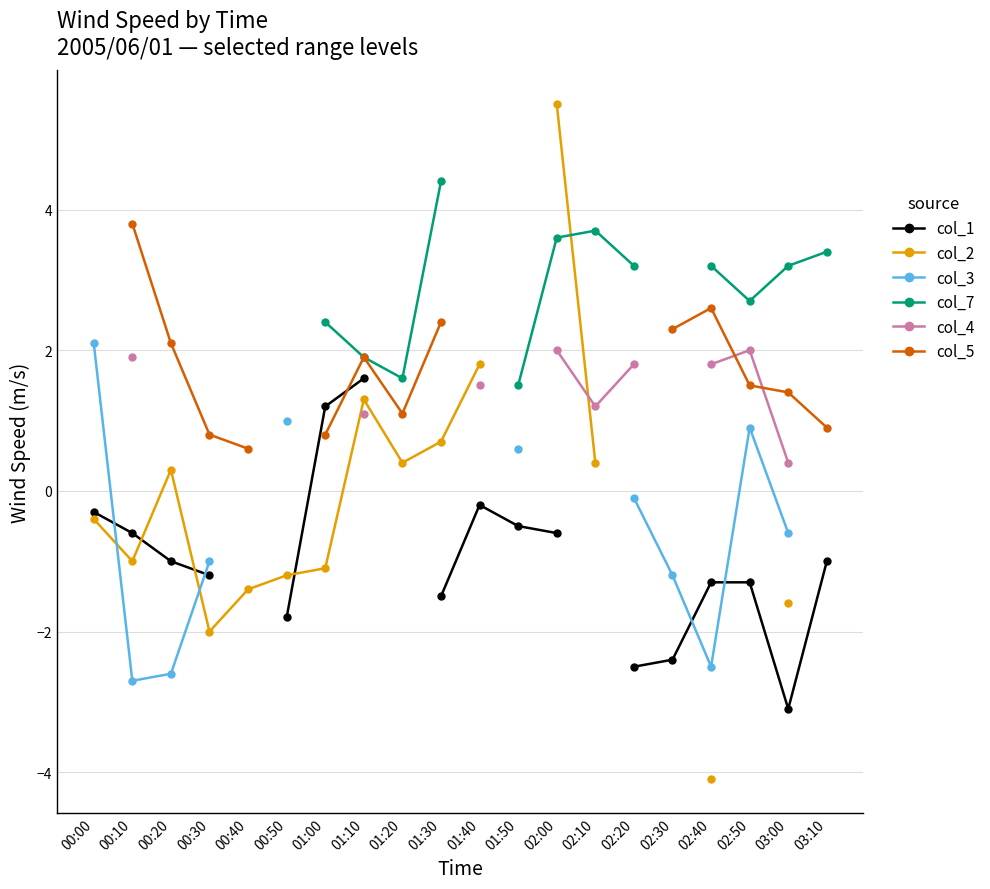

Between which two adjacent categories do col_1 and col_3 first intersect?

00:00 and 00:10